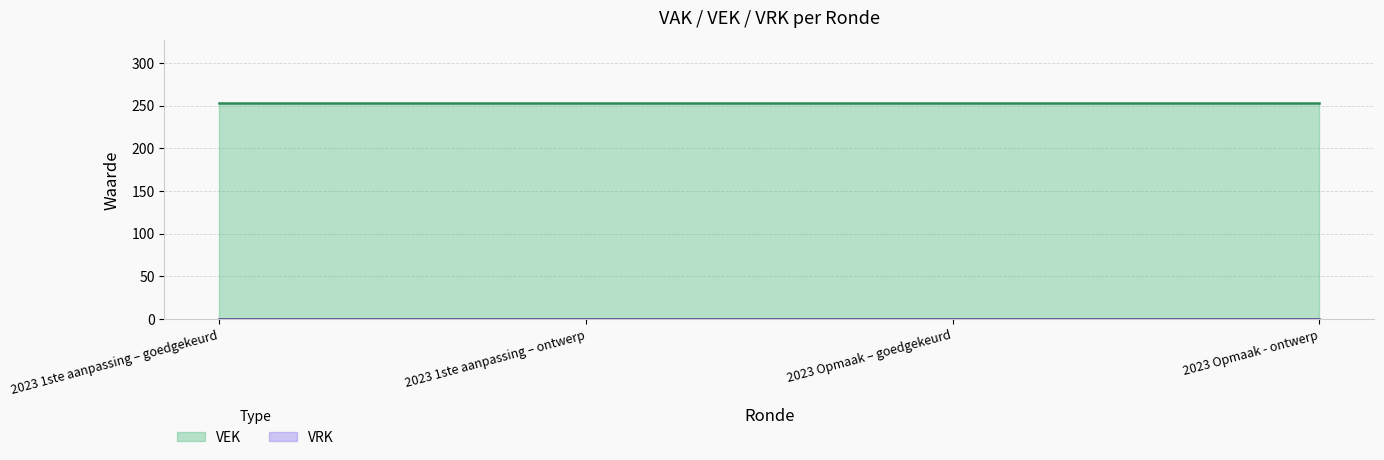

What is the label of the 2nd point from the right?

2023 Opmaak – goedgekeurd